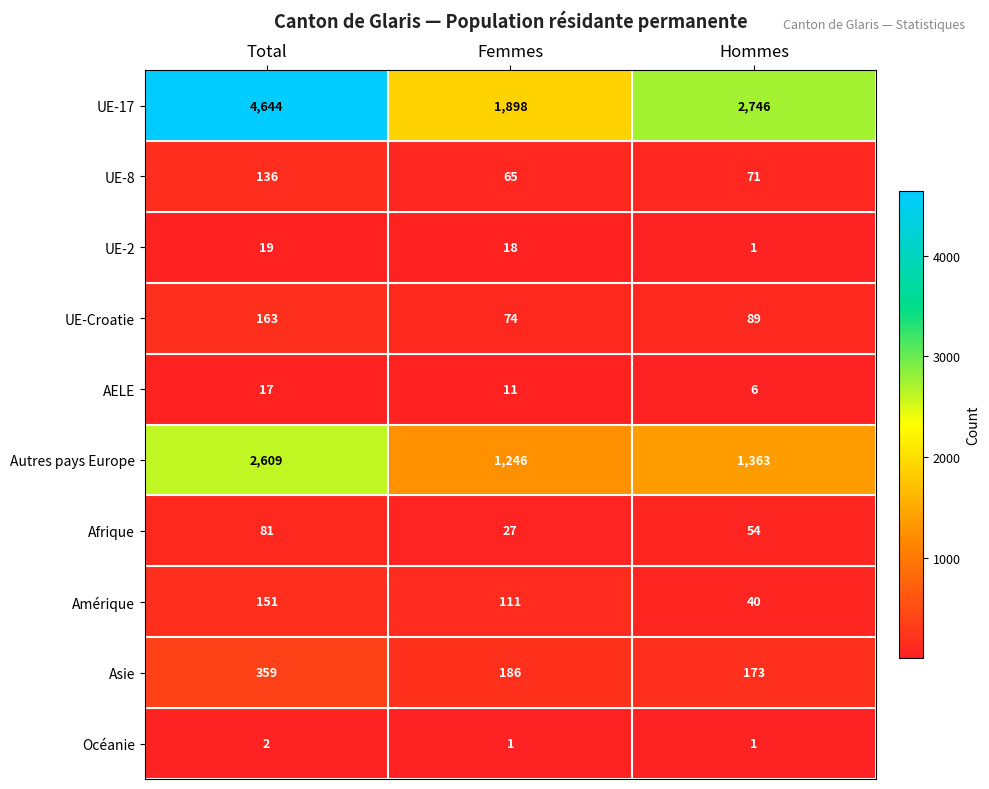

At Total, list the series in order from largest to smallest.

UE-17, Autres pays Europe, Asie, UE-Croatie, Amérique, UE-8, Afrique, UE-2, AELE, Océanie